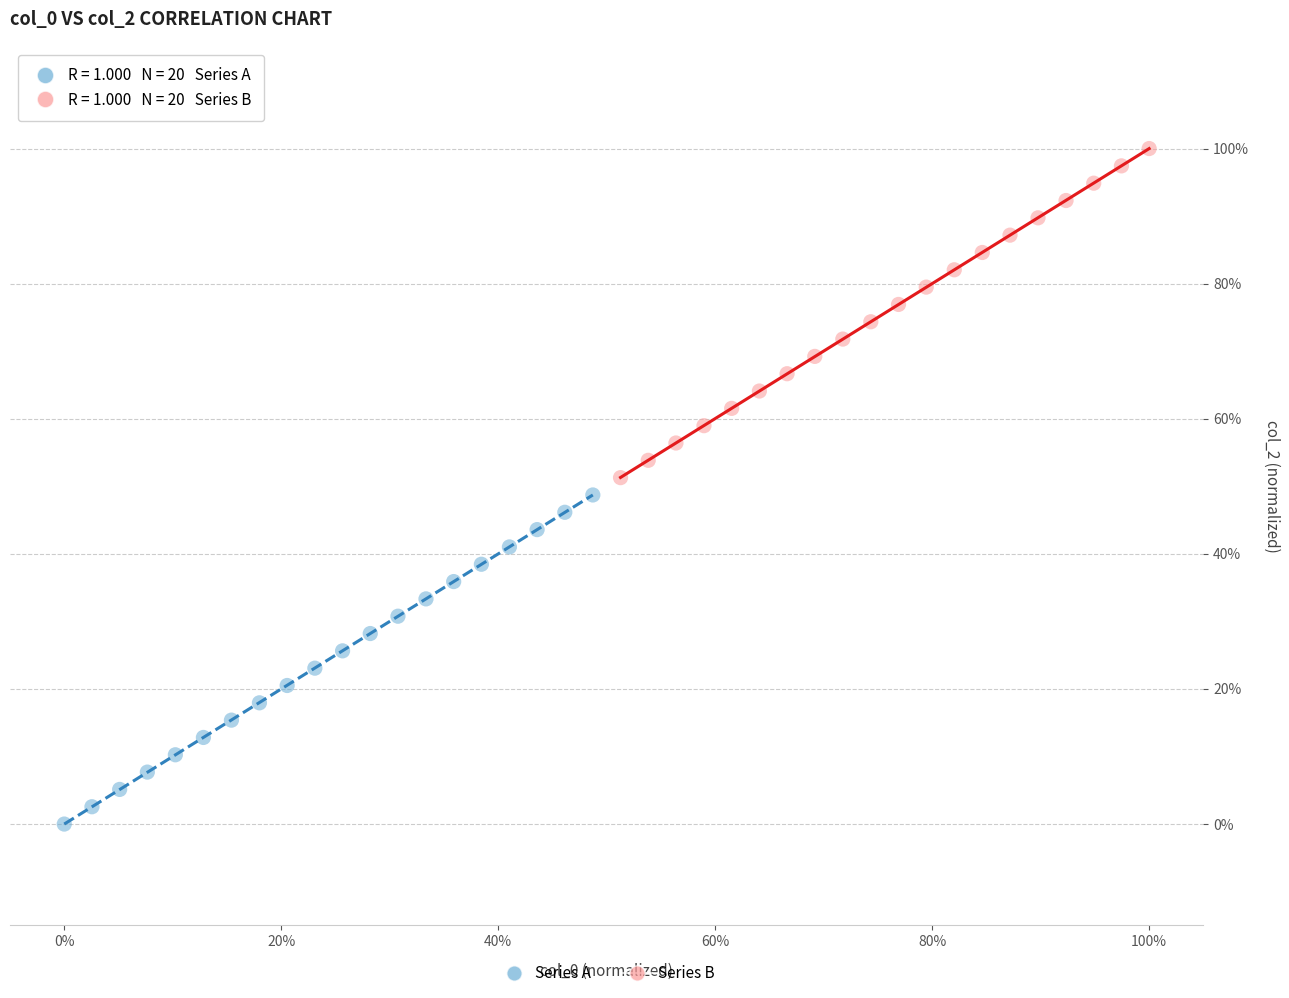

Which series contains the lowest Y value?

Series A